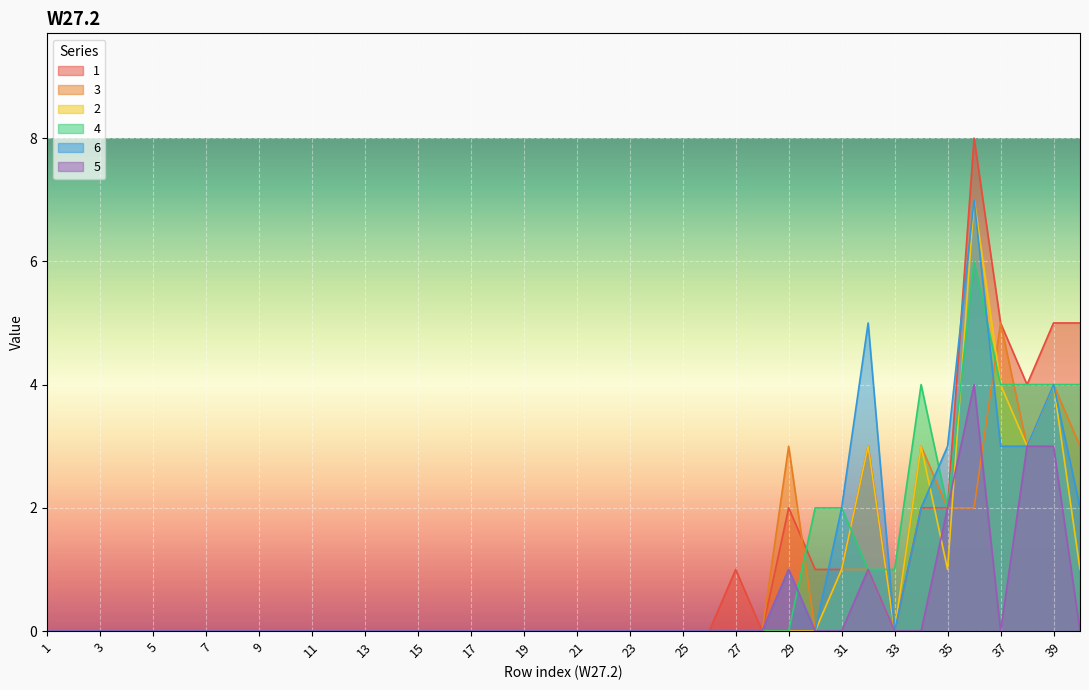

True or false: 4 has a value of 0 at 9.

True